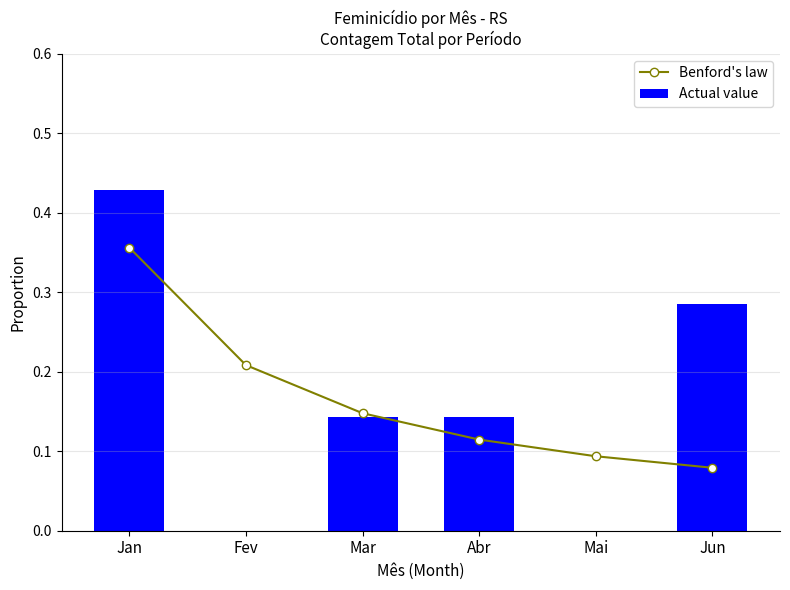

Reading left to right, list all the values displayed in this chart.

Benford's law: 0.4	0.2	0.1	0.1	0.1	0.1
Actual value: 0.4	0.0	0.1	0.1	0.0	0.3